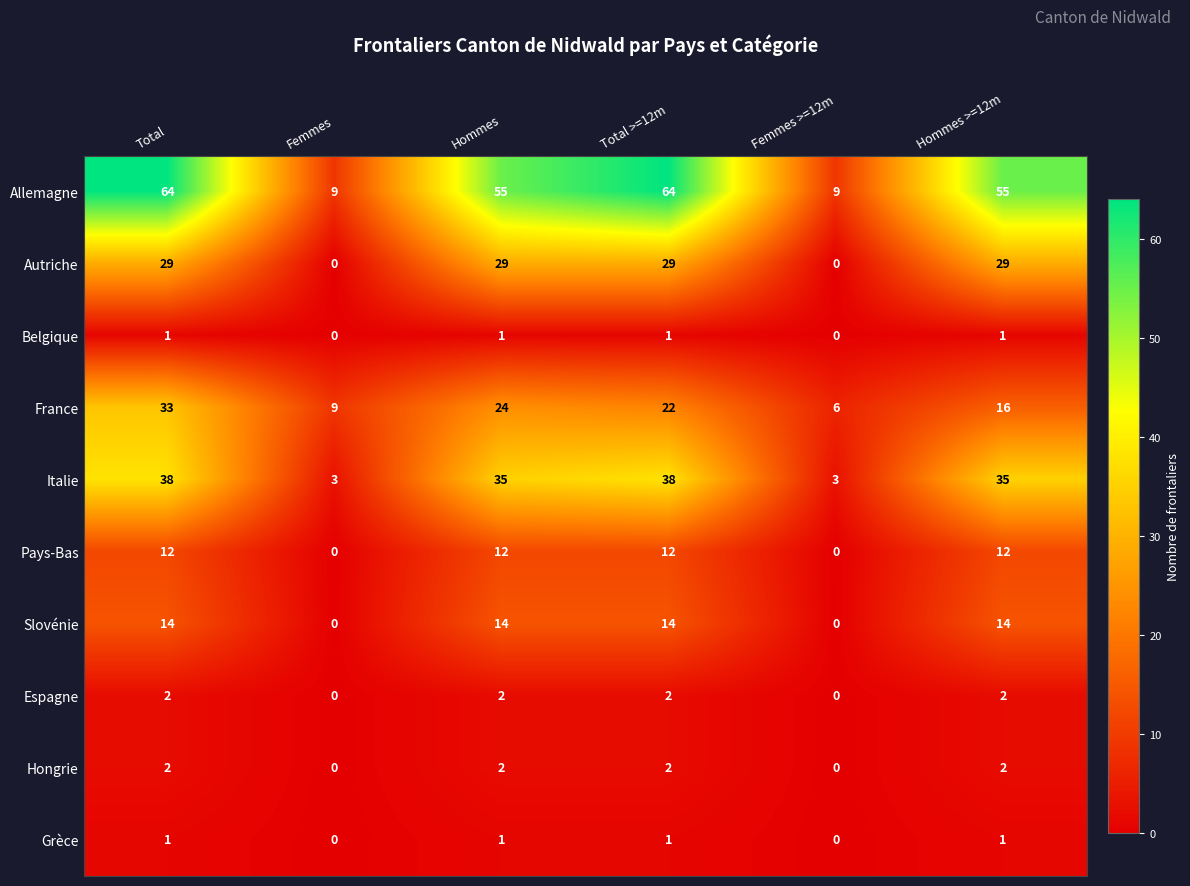

What is the difference between the Italie values at Hommes >=12m and Total?

3